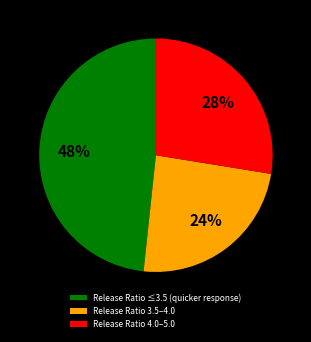

What is the largest slice in the pie chart?

Release Ratio ≤3.5 (quicker response)